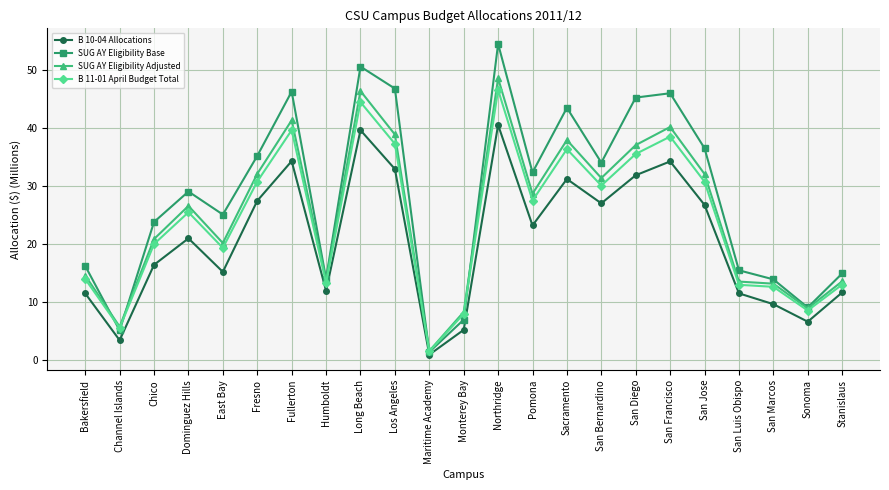

What is the value of the SUG AY Eligibility Base point at the 14th from the left?

32.3